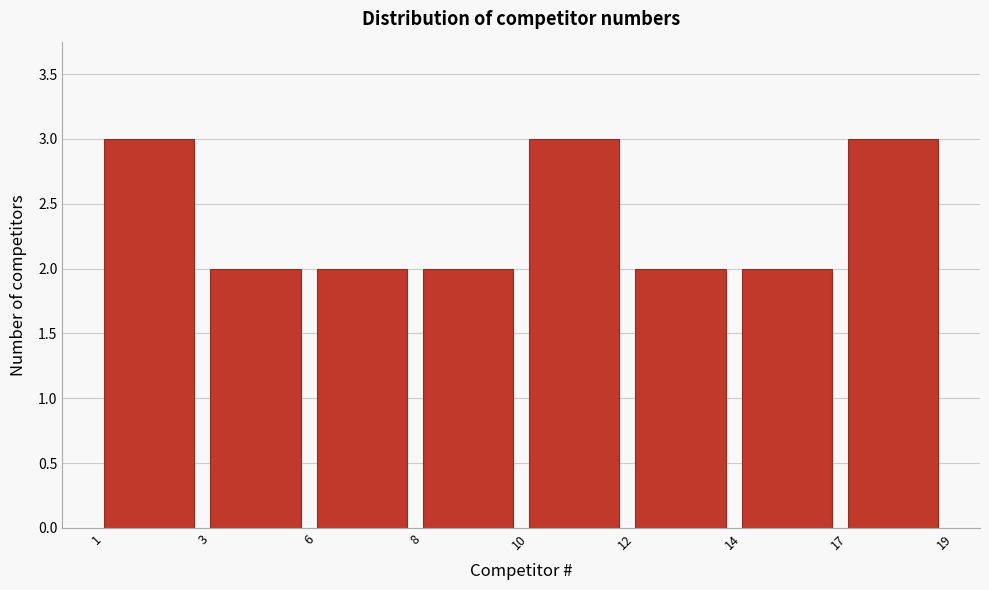

Reading right to left, list all the values displayed in this chart.

3	2	2	3	2	2	2	3